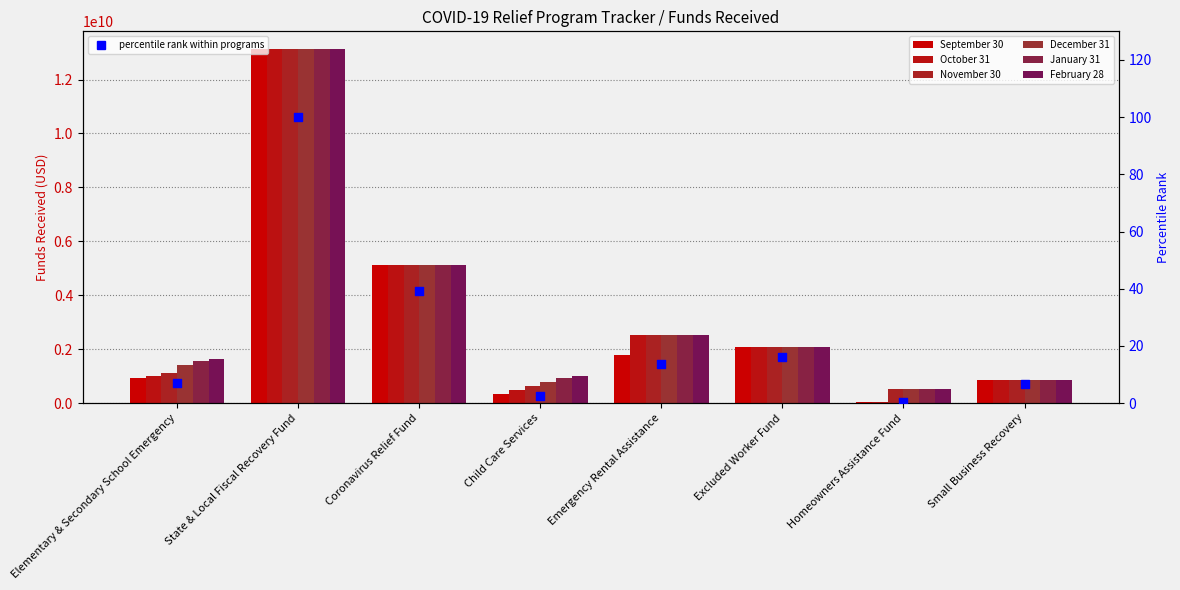

What are all the series names shown in the legend?

September 30, October 31, November 30, December 31, January 31, February 28